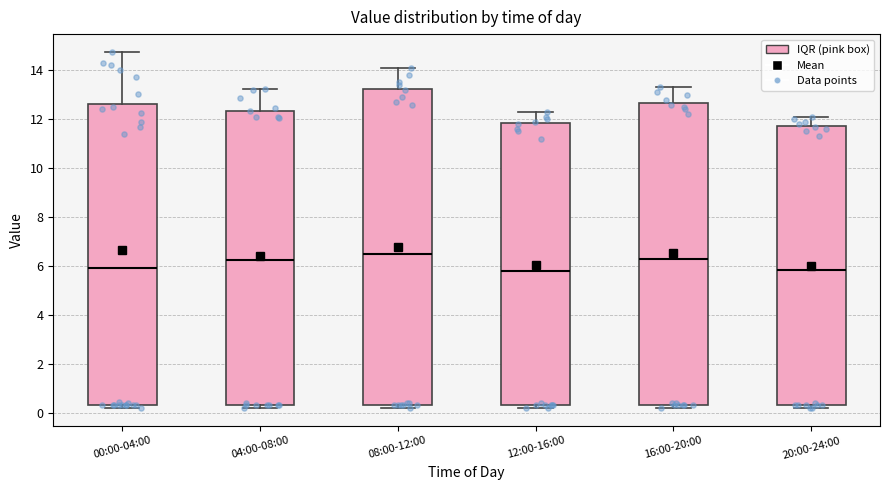

Where does the median line of the box for 04:00-08:00 sit on the y-axis? The values are not printed on the chart, so give them approximately, as read against the axis.

6.2